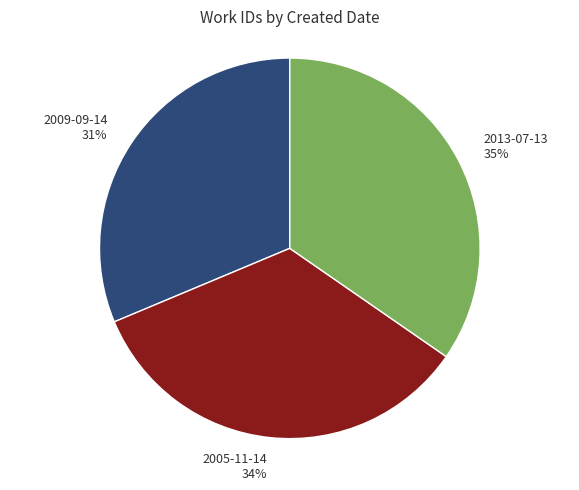

True or false: 2005-11-14 accounts for 34% of the total.

True